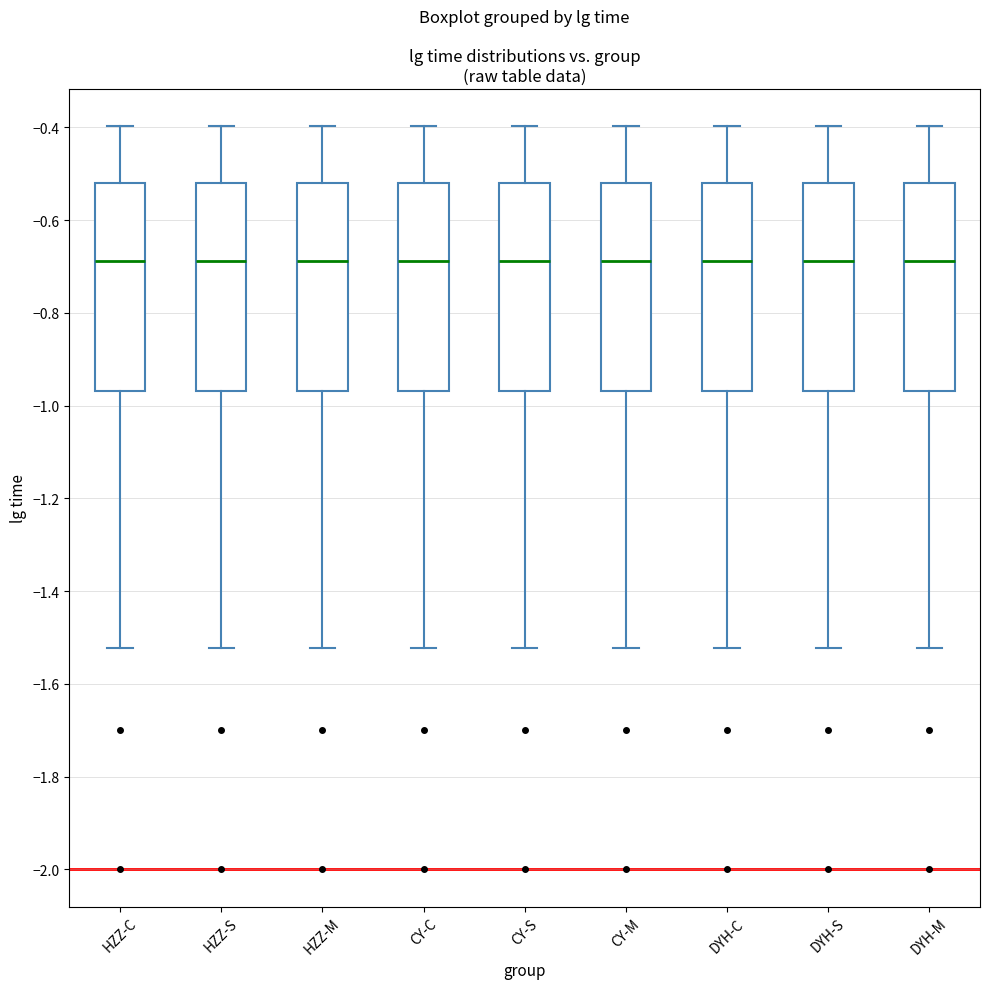

Reading left to right, read every box against the y-axis: the position of its median line, the range the box covers, and the ends of its whiskers. The values are not printed on the chart, so give them approximately, as read against the axis.

HZZ-C: median -0.68, box -0.96 to -0.52, whiskers -1.52 to -0.40
HZZ-S: median -0.68, box -0.96 to -0.52, whiskers -1.52 to -0.40
HZZ-M: median -0.68, box -0.96 to -0.52, whiskers -1.52 to -0.40
CY-C: median -0.68, box -0.96 to -0.52, whiskers -1.52 to -0.40
CY-S: median -0.68, box -0.96 to -0.52, whiskers -1.52 to -0.40
CY-M: median -0.68, box -0.96 to -0.52, whiskers -1.52 to -0.40
DYH-C: median -0.68, box -0.96 to -0.52, whiskers -1.52 to -0.40
DYH-S: median -0.68, box -0.96 to -0.52, whiskers -1.52 to -0.40
DYH-M: median -0.68, box -0.96 to -0.52, whiskers -1.52 to -0.40